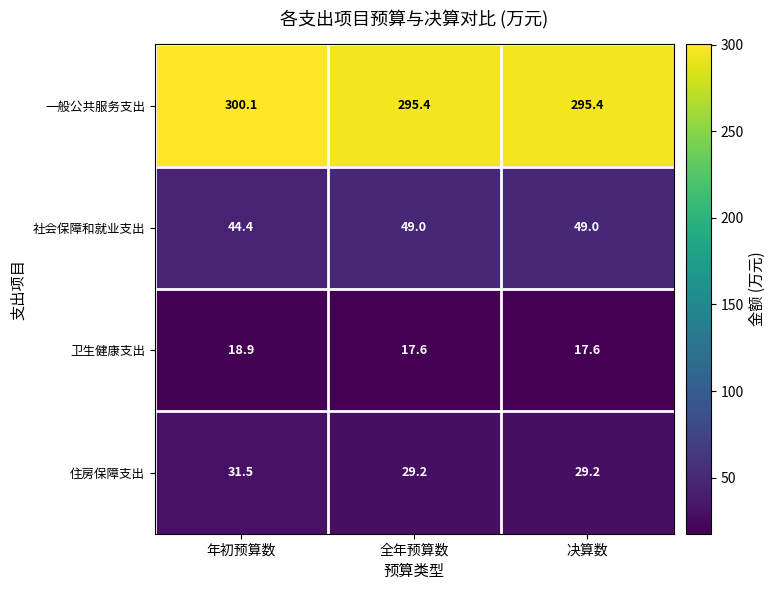

Which category has the highest value across all series?

年初预算数